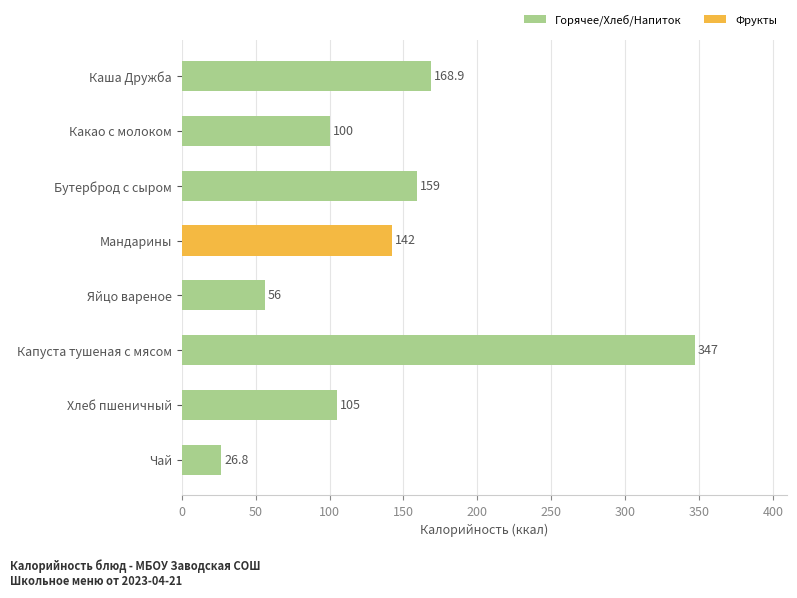

Rank the categories by value from lowest to highest.

Чай, Яйцо вареное, Какао с молоком, Хлеб пшеничный, Мандарины, Бутерброд с сыром, Каша Дружба, Капуста тушеная с мясом